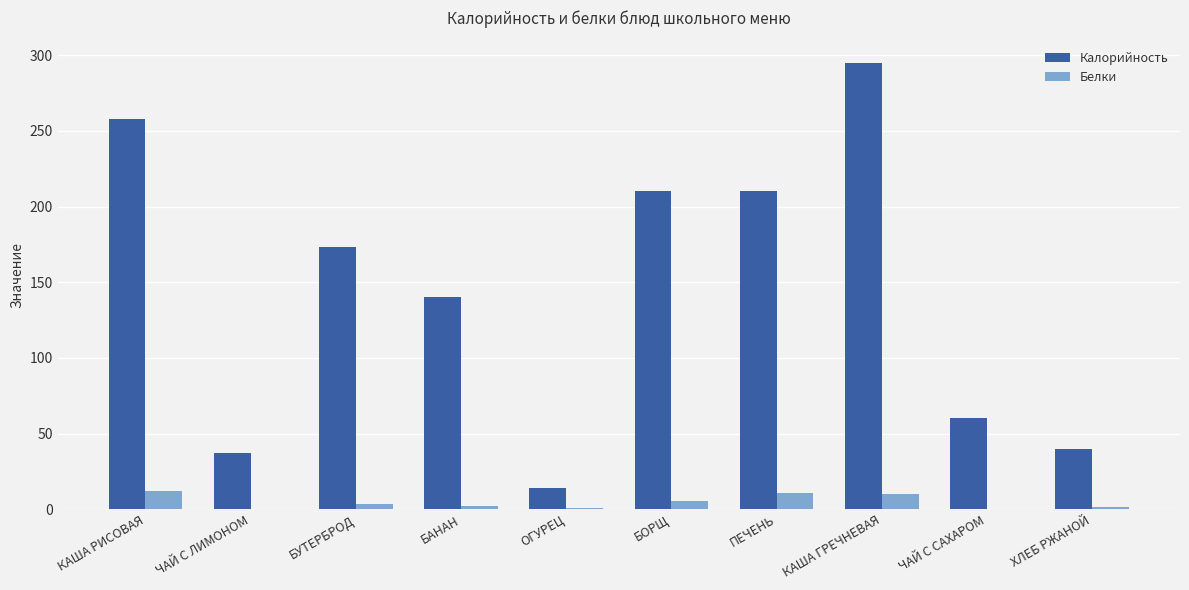

What is the average value of the Белки series?

4.7